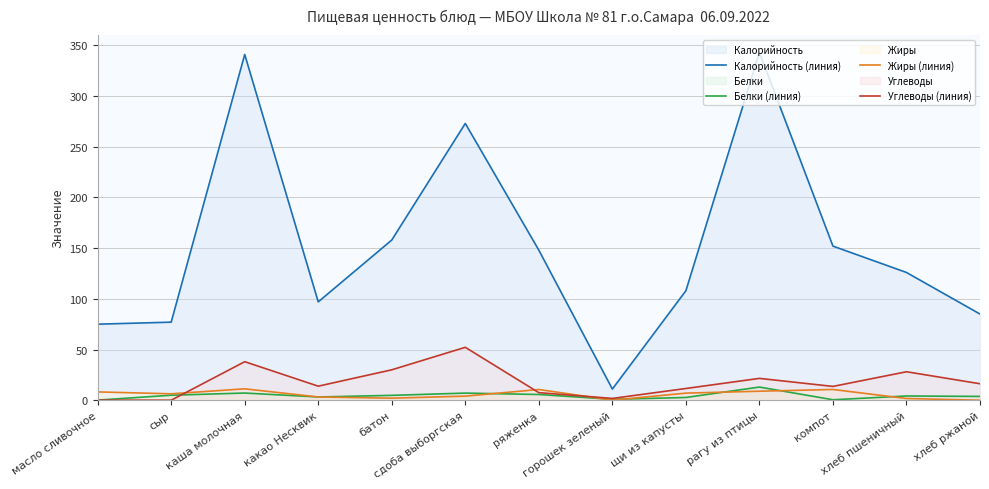

At какао Несквик, list the series in order from smallest to largest.

Белки (линия), Жиры (линия), Углеводы (линия), Калорийность (линия)